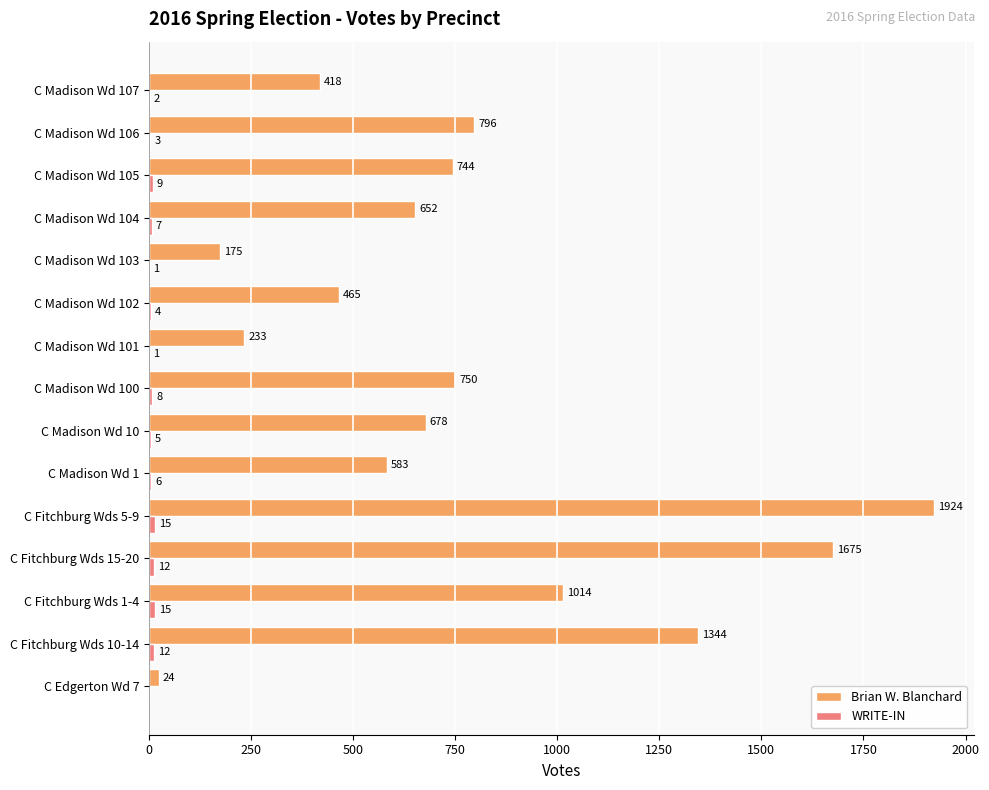

True or false: Brian W. Blanchard has a value of 24 at C Edgerton Wd 7.

True